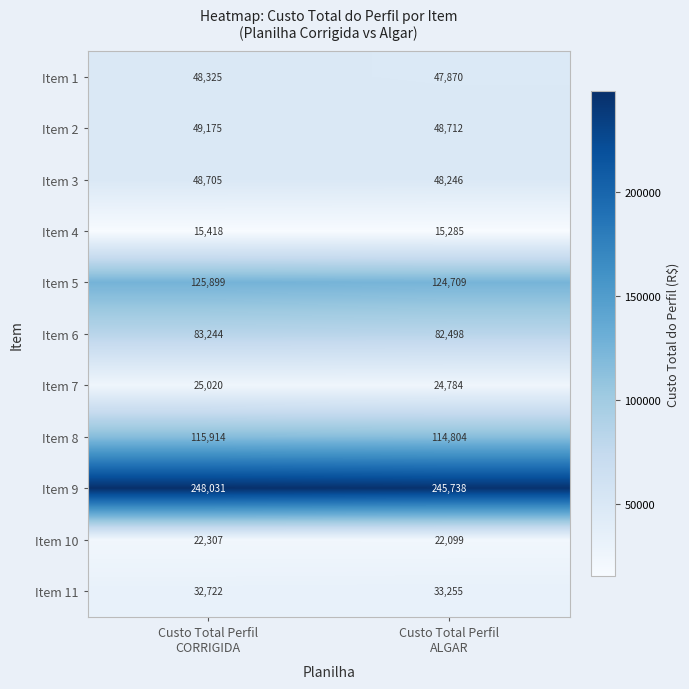

What is the average value of the Item 1 series?

48098